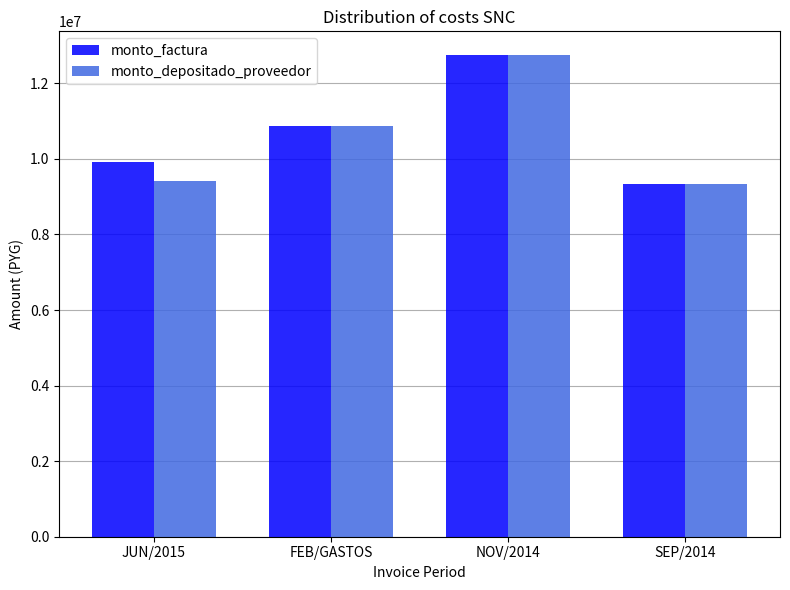

What is the label of the 2nd bar from the left?

FEB/GASTOS